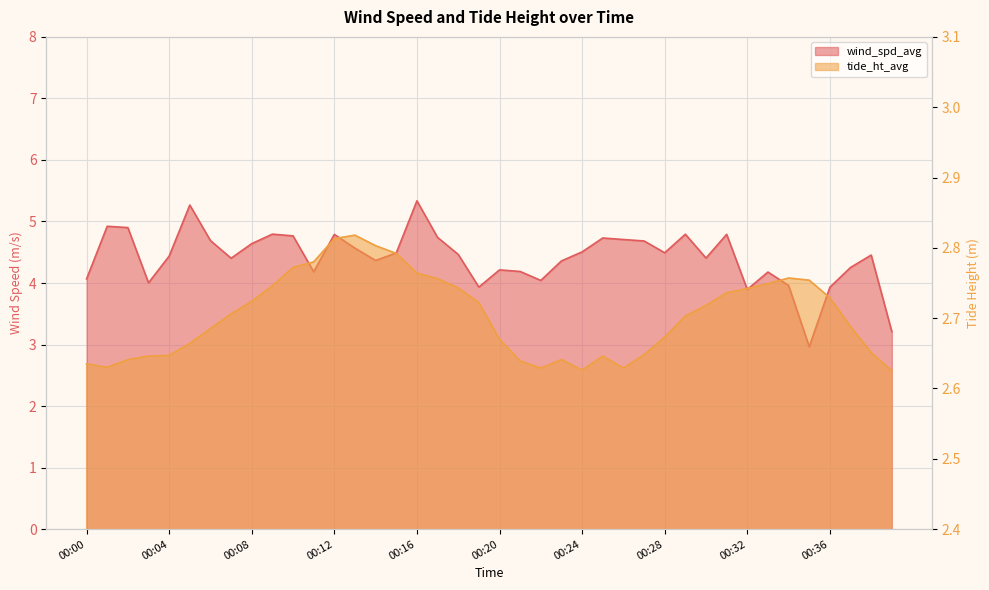

How many tide_ht_avg values are between 2 and 3?

40